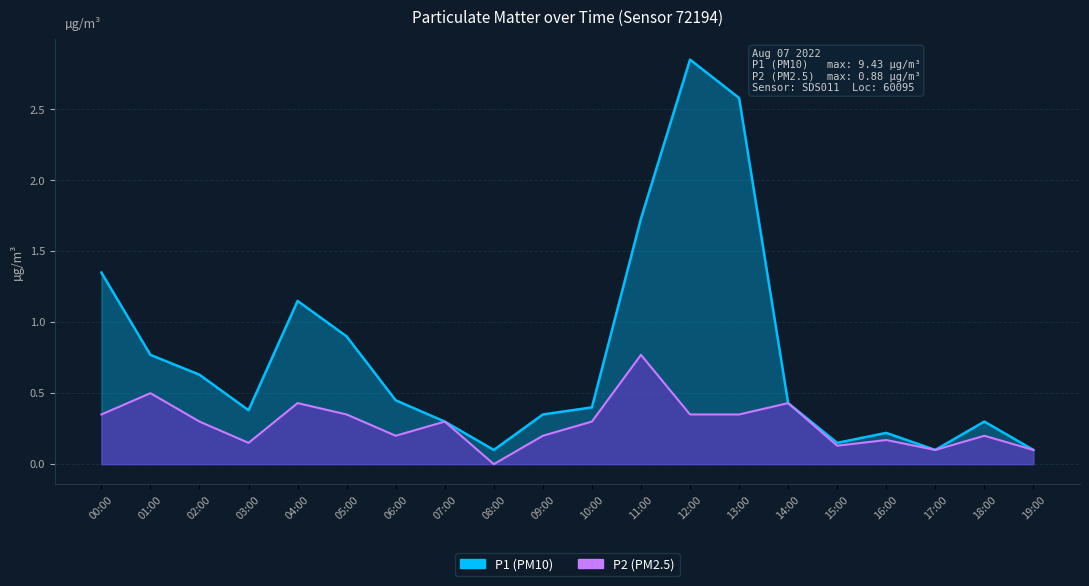

What is the value of the P2 point at the 7th from the left?

0.2